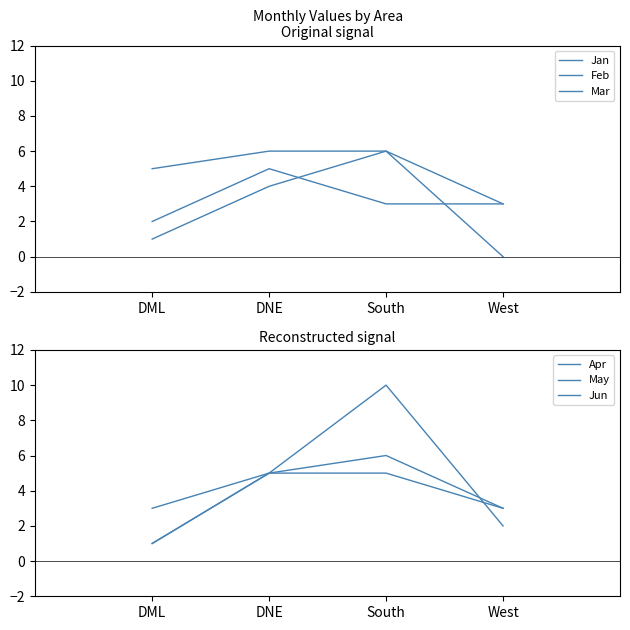

What is the label of the 1st point from the left?

DML